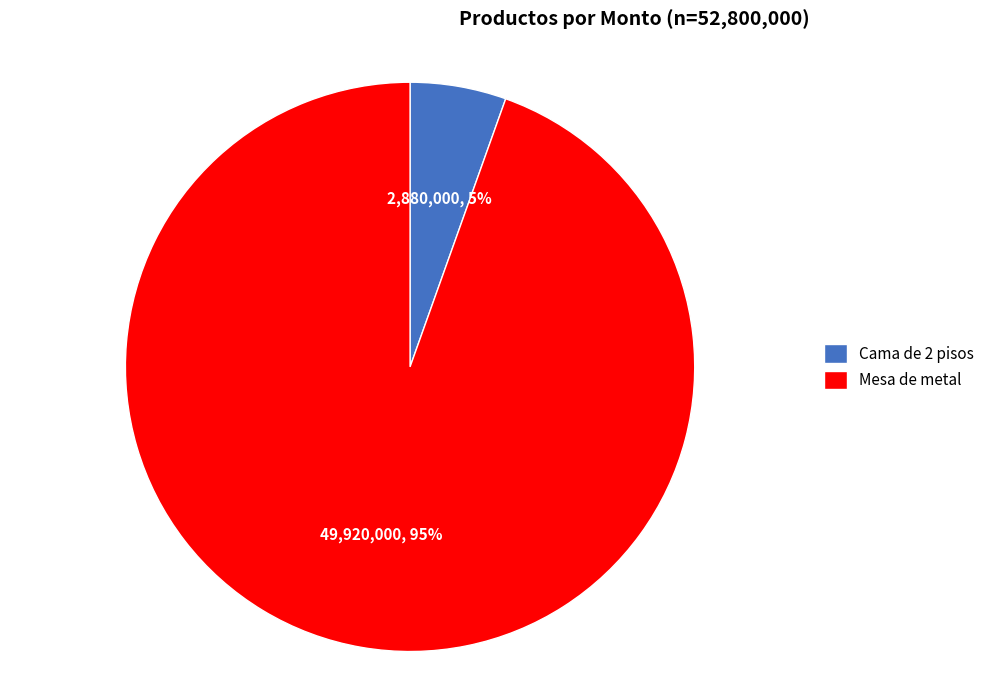

Which slice is the largest?

Mesa de metal